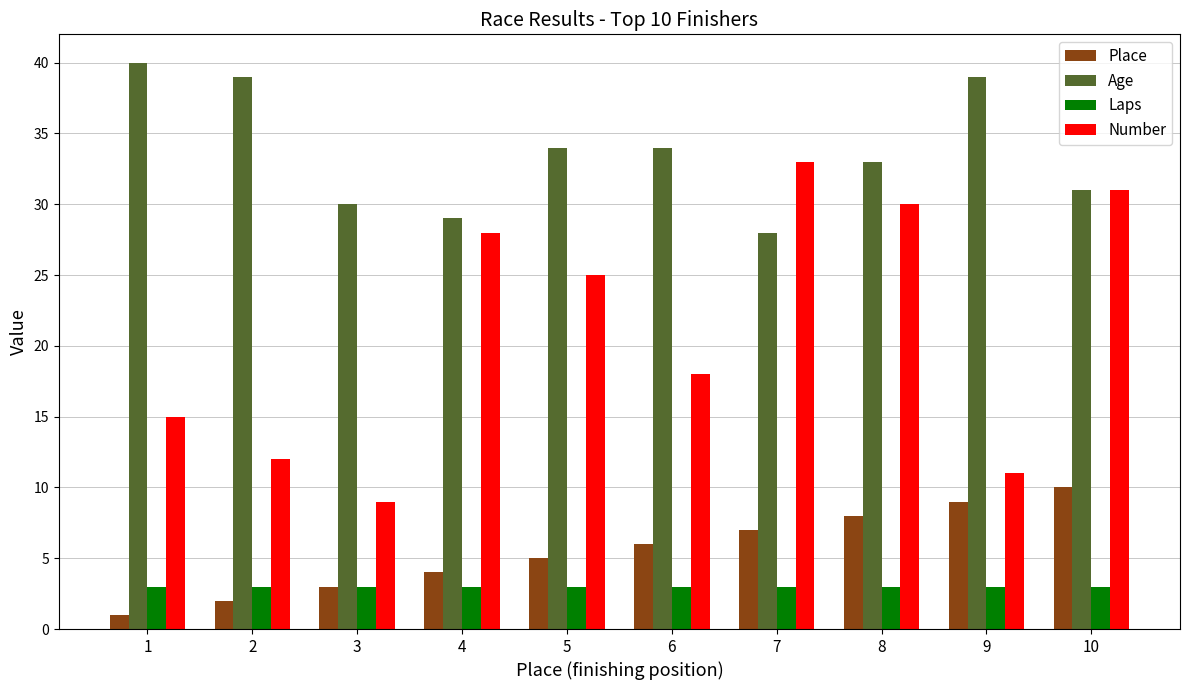

What is the greatest value displayed?

40